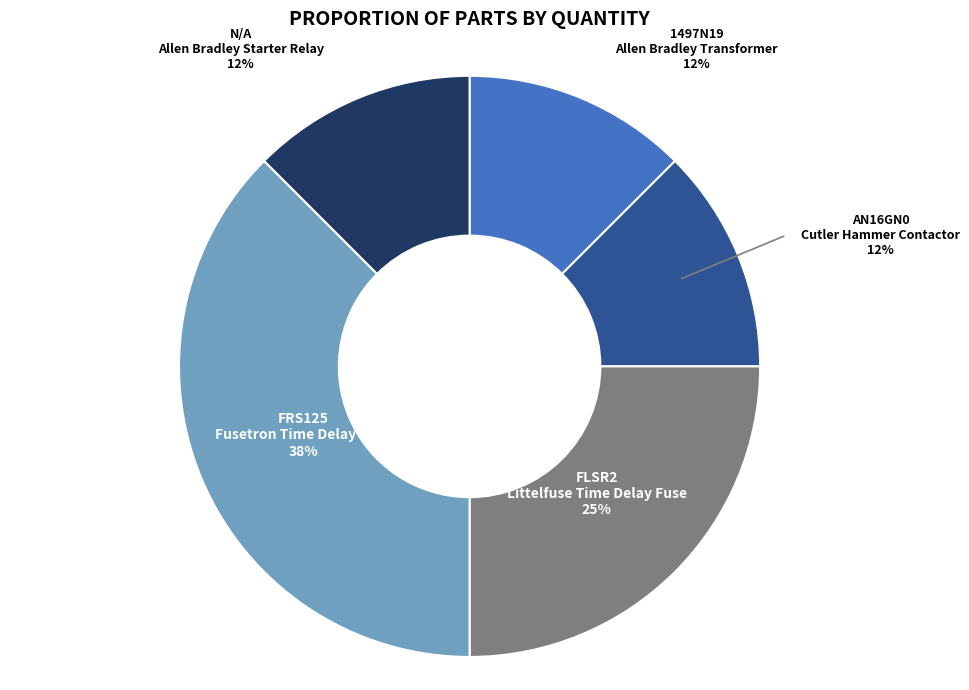

Which slice is the largest?

FRS125